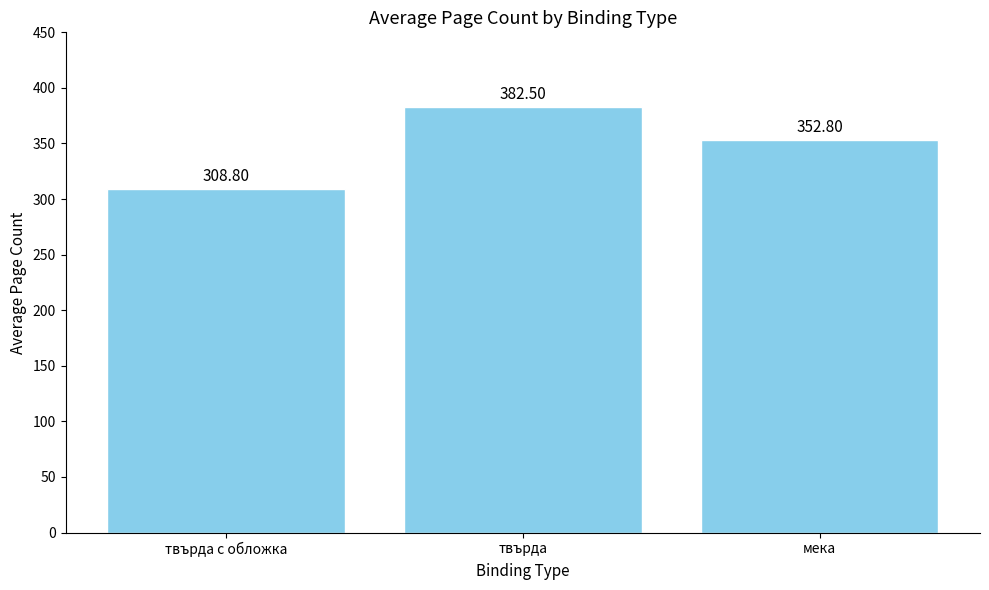

Does the chart contain any negative values?

No